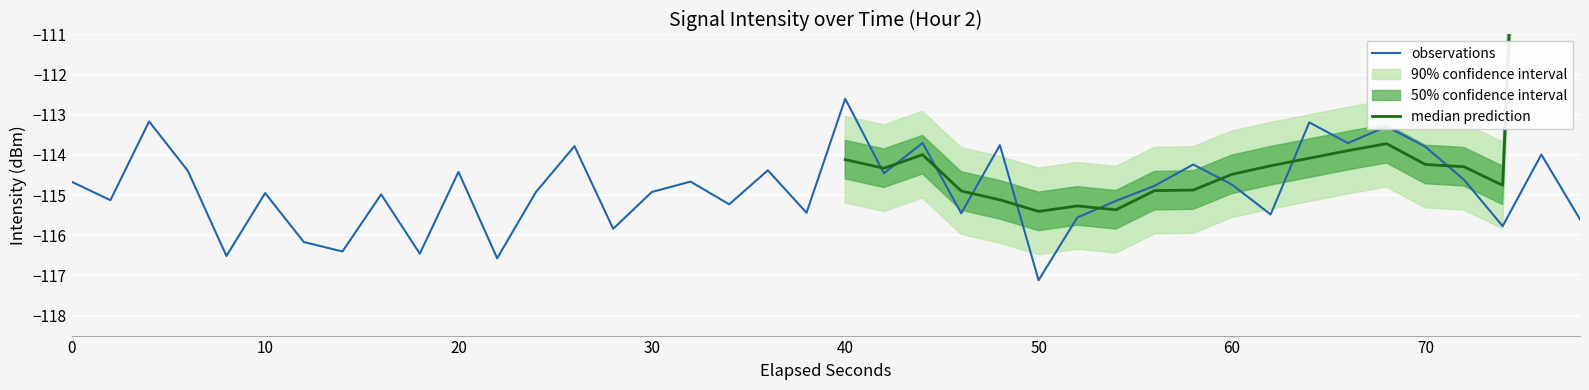

What is the lowest value of the observations series?

-117.1